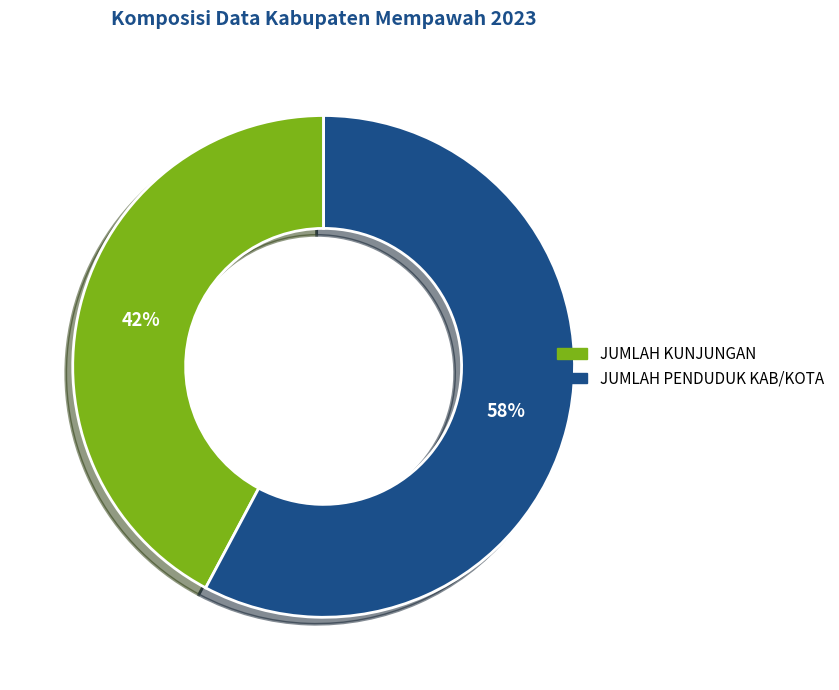

What is the ratio of the value at JUMLAH PENDUDUK KAB/KOTA to the value at JUMLAH KUNJUNGAN?

1.4